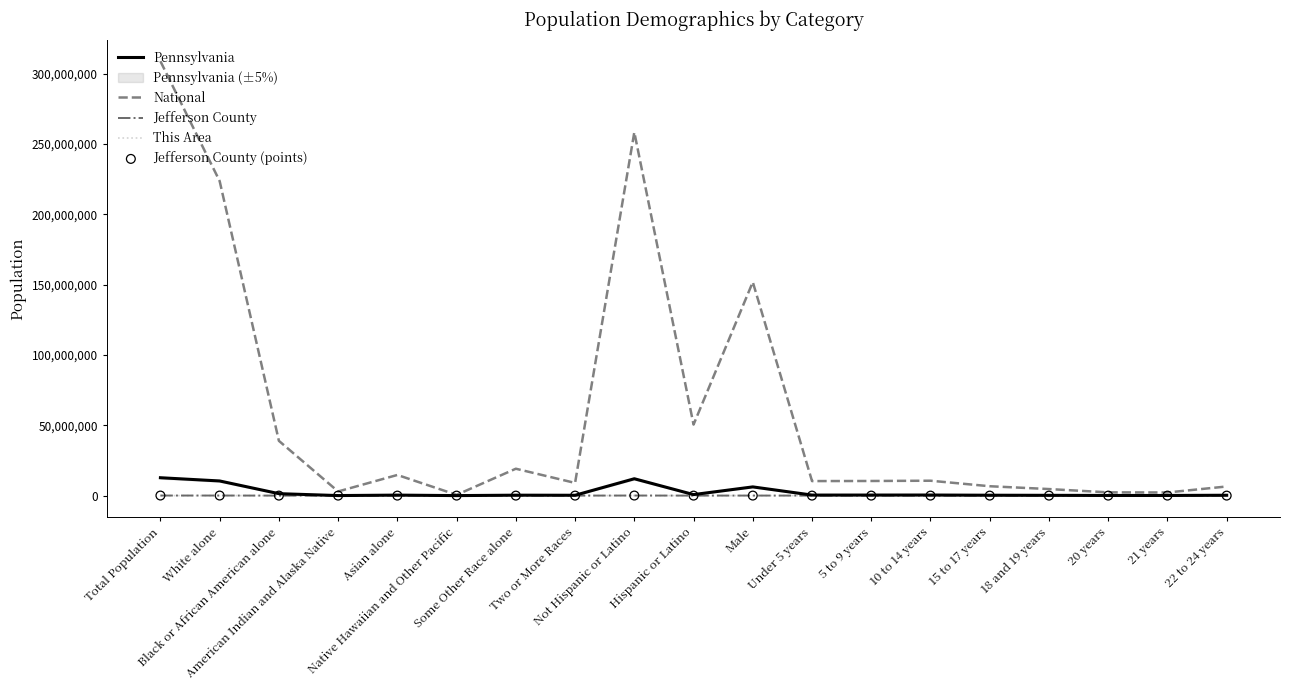

Which series has the largest Y range (max minus min)?

National